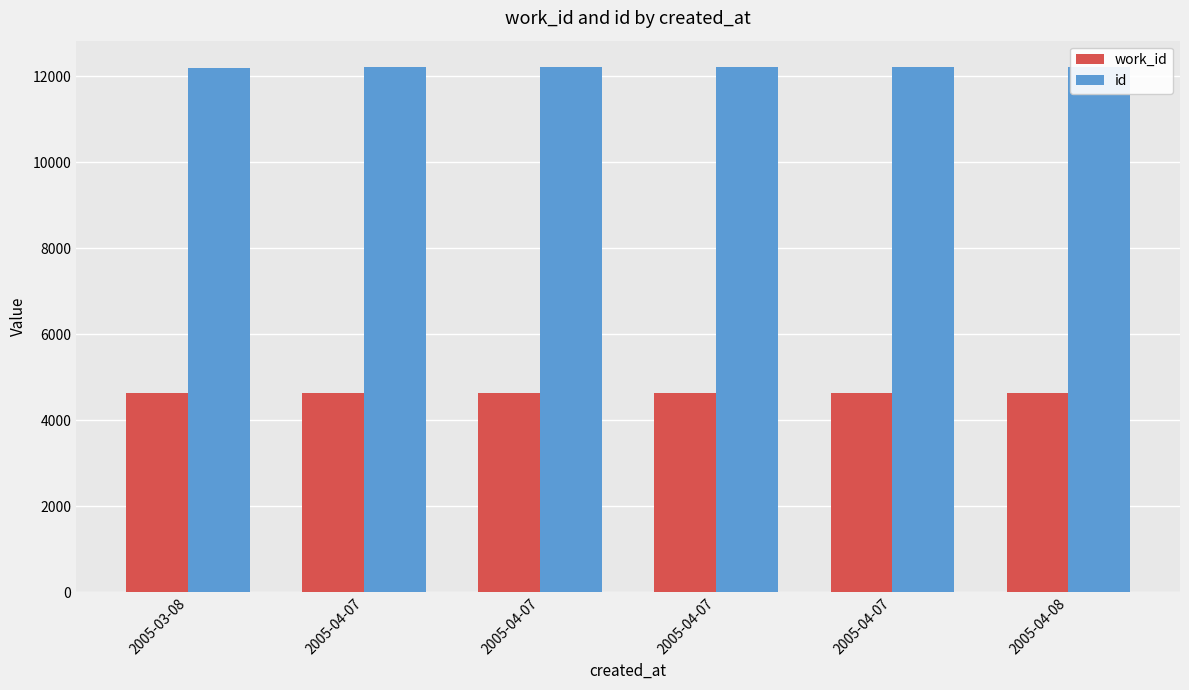

Reading left to right, extract all data points from this chart.

work_id: 2005-03-08=4635	2005-04-07=4637	2005-04-07=4638	2005-04-07=4640	2005-04-07=4641	2005-04-08=4643
id: 2005-03-08=12206	2005-04-07=12213	2005-04-07=12214	2005-04-07=12219	2005-04-07=12220	2005-04-08=12222